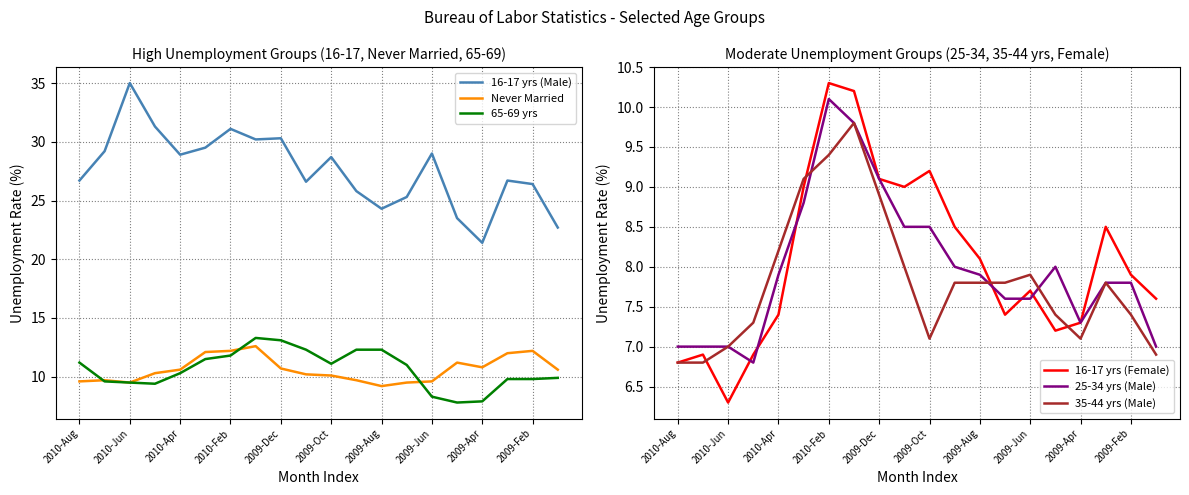

True or false: 65-69 yrs and 16-17 yrs (Male) intersect in this chart.

False